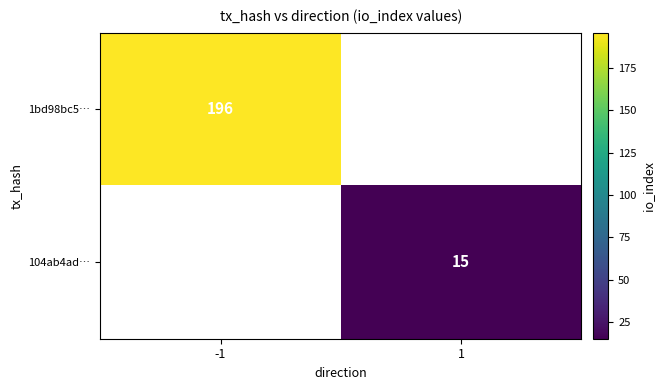

True or false: 1bd98bc5… has a value of 275 at -1.

False